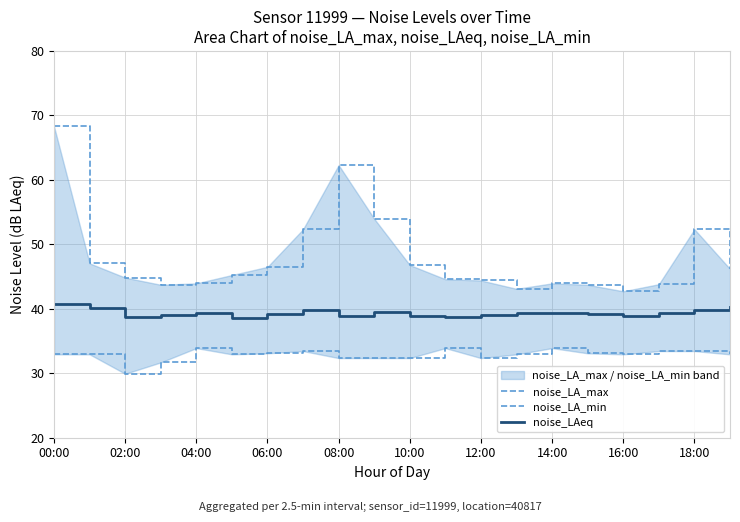

What is the highest value of the noise_LAeq series?

40.7